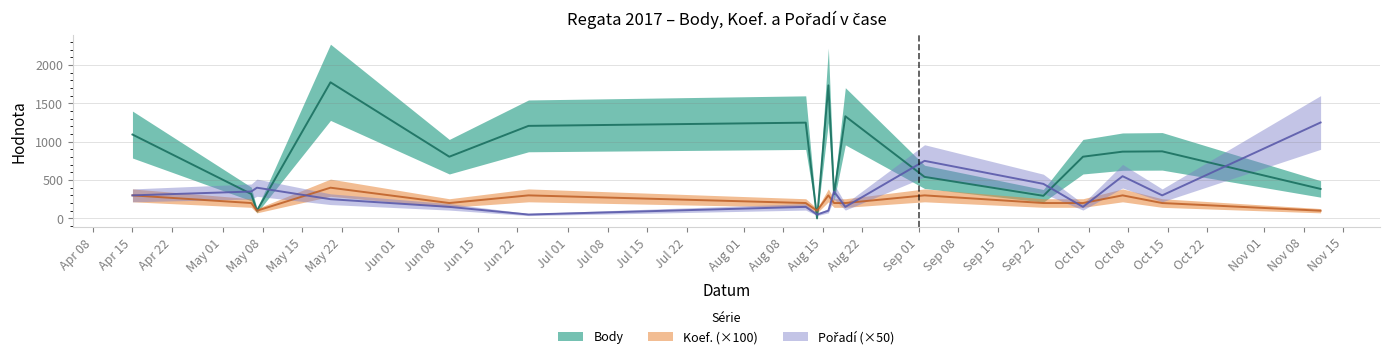

Is it true that Koef. equals 69 at 2017-09-23?

False